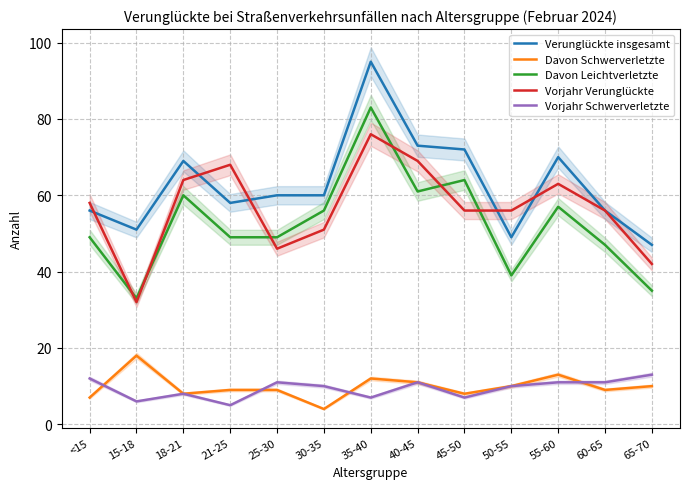

Between 55-60 and 25-30, which is larger?

55-60